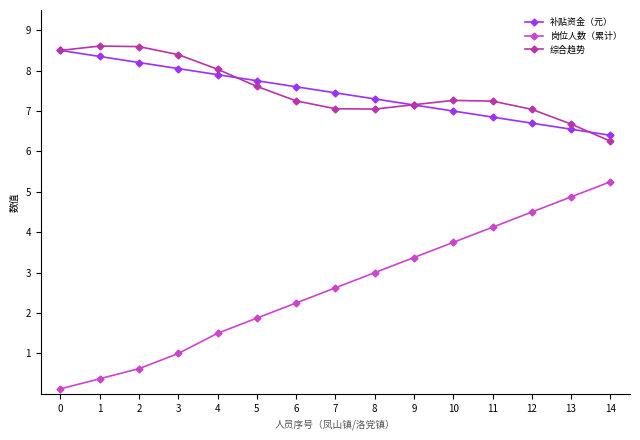

What is the total value across all series at 5?

17.2